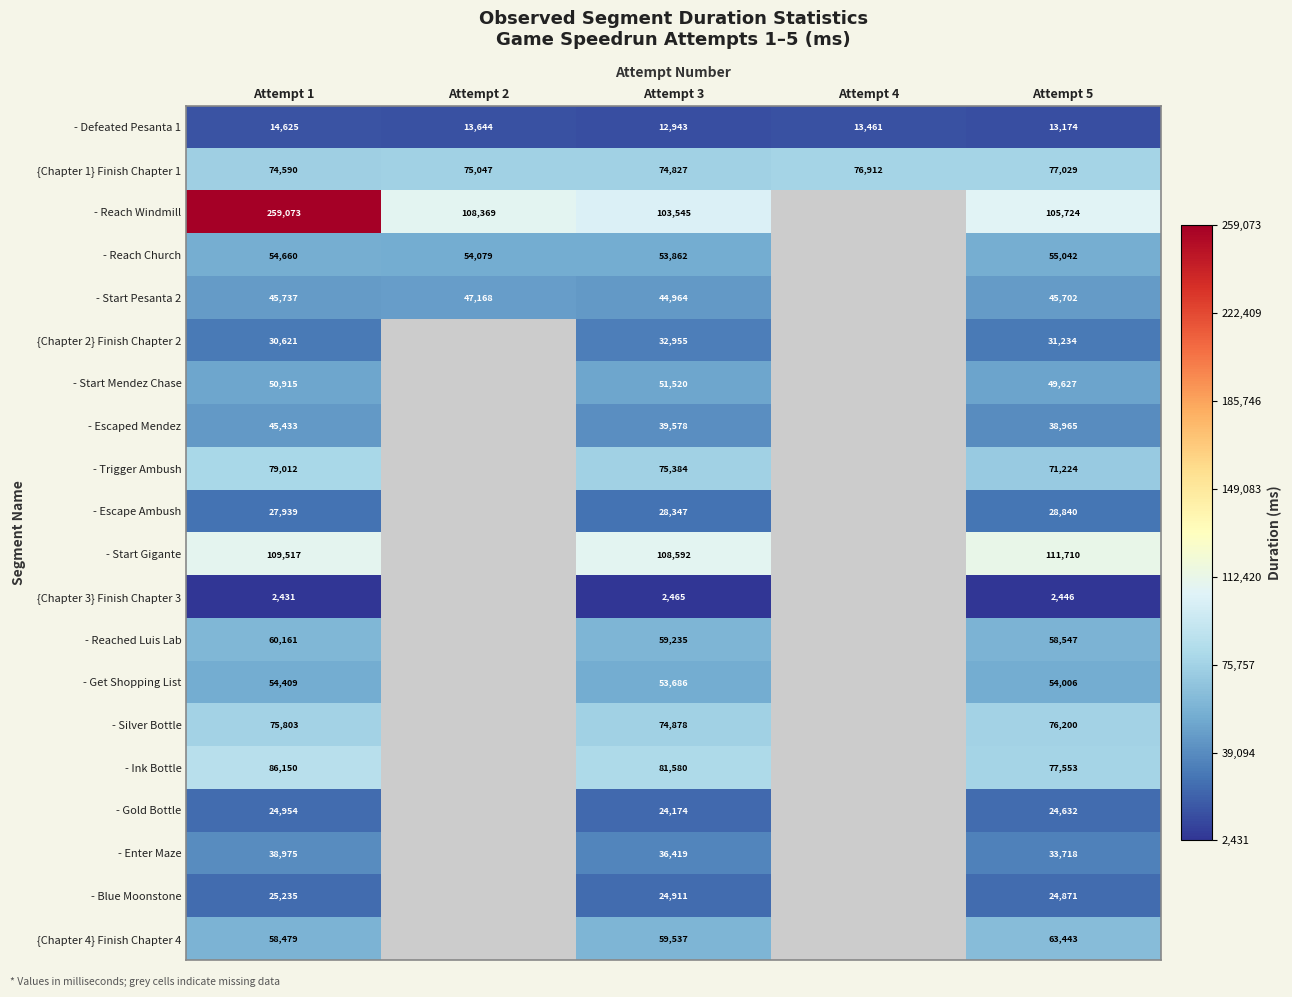

What is the difference between the - Ink Bottle values at Attempt 1 and Attempt 3?

4570